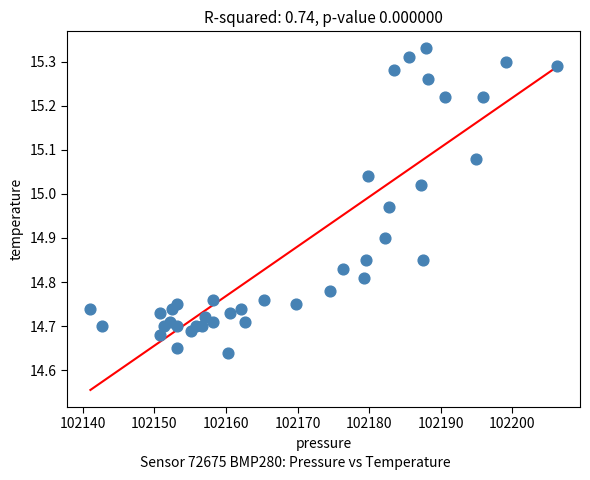

What is the range of X values (max minus min)?

65.1